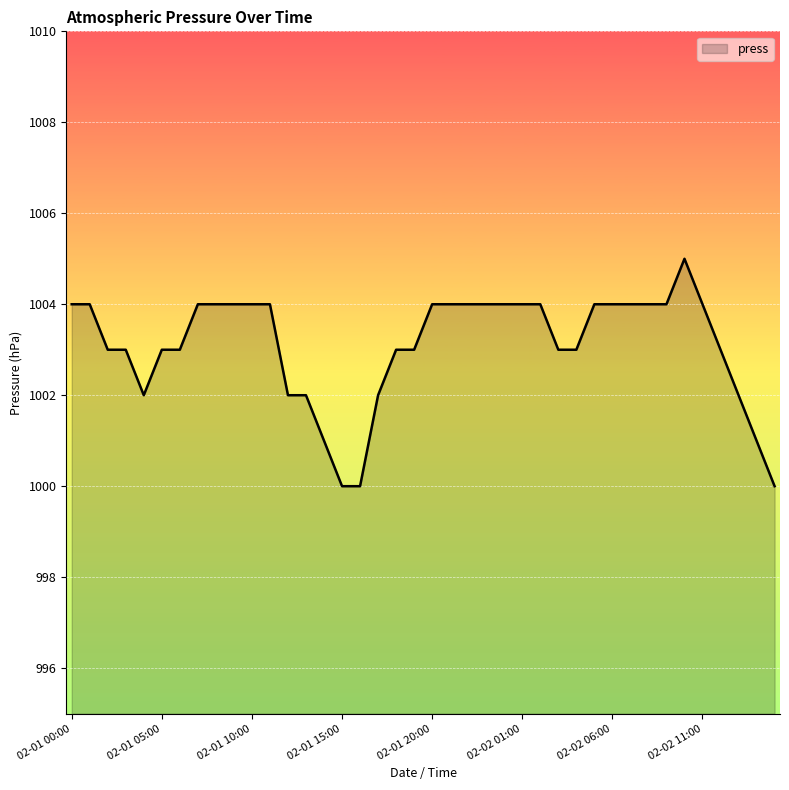

What is the average value?

1003